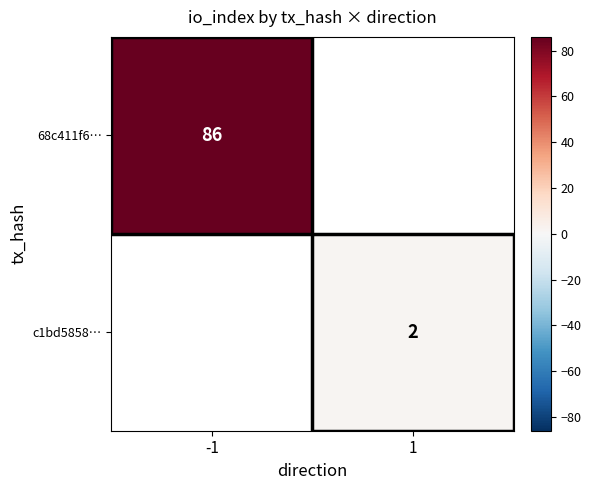

The c1bd5858… series shows 1 at 1. True or false?

False